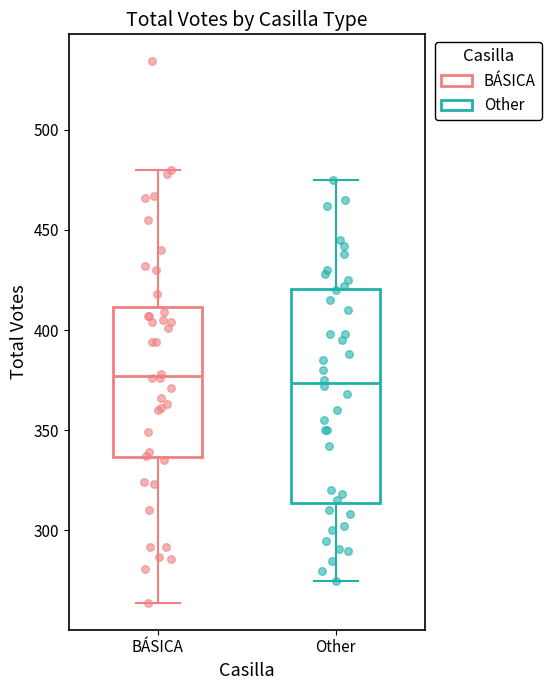

Reading left to right, read every box against the y-axis: the position of its median line, the range the box covers, and the ends of its whiskers. The values are not printed on the chart, so give them approximately, as read against the axis.

BÁSICA: median 375, box 335 to 410, whiskers 265 to 480
Other: median 375, box 315 to 420, whiskers 275 to 475